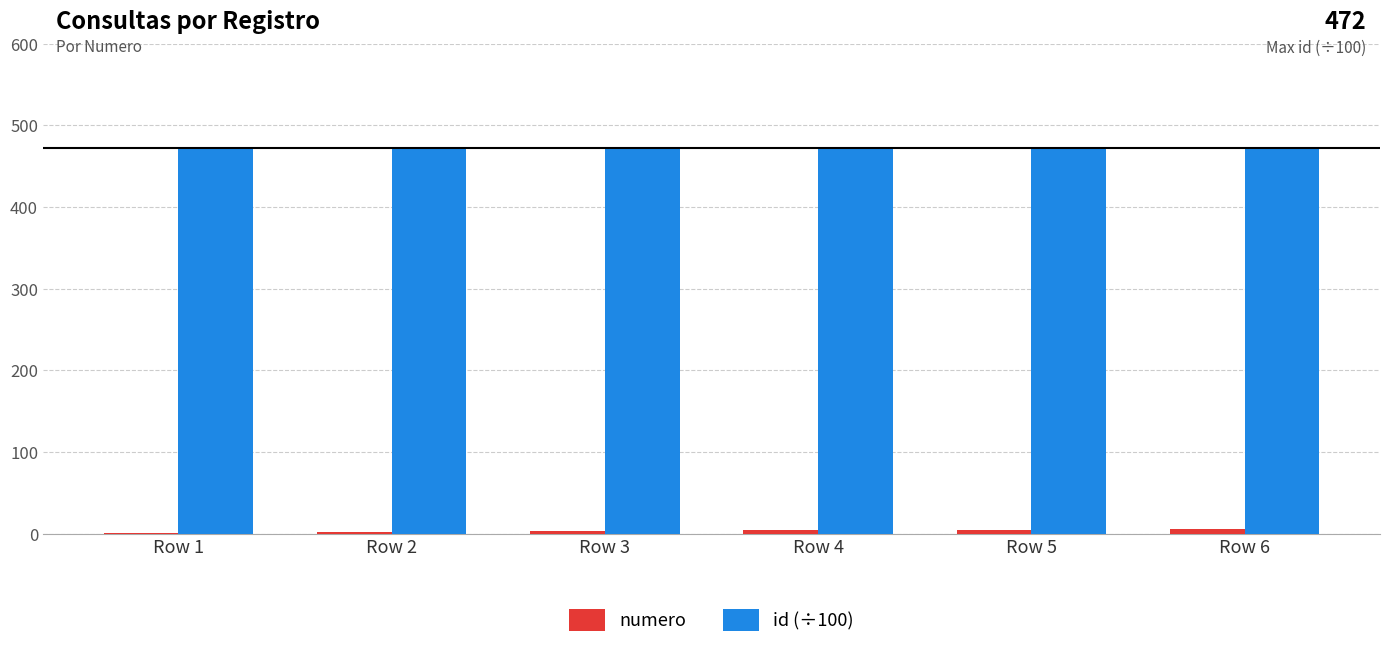

Is the value of id (÷100) at Row 5 greater than the value of numero at Row 3?

Yes